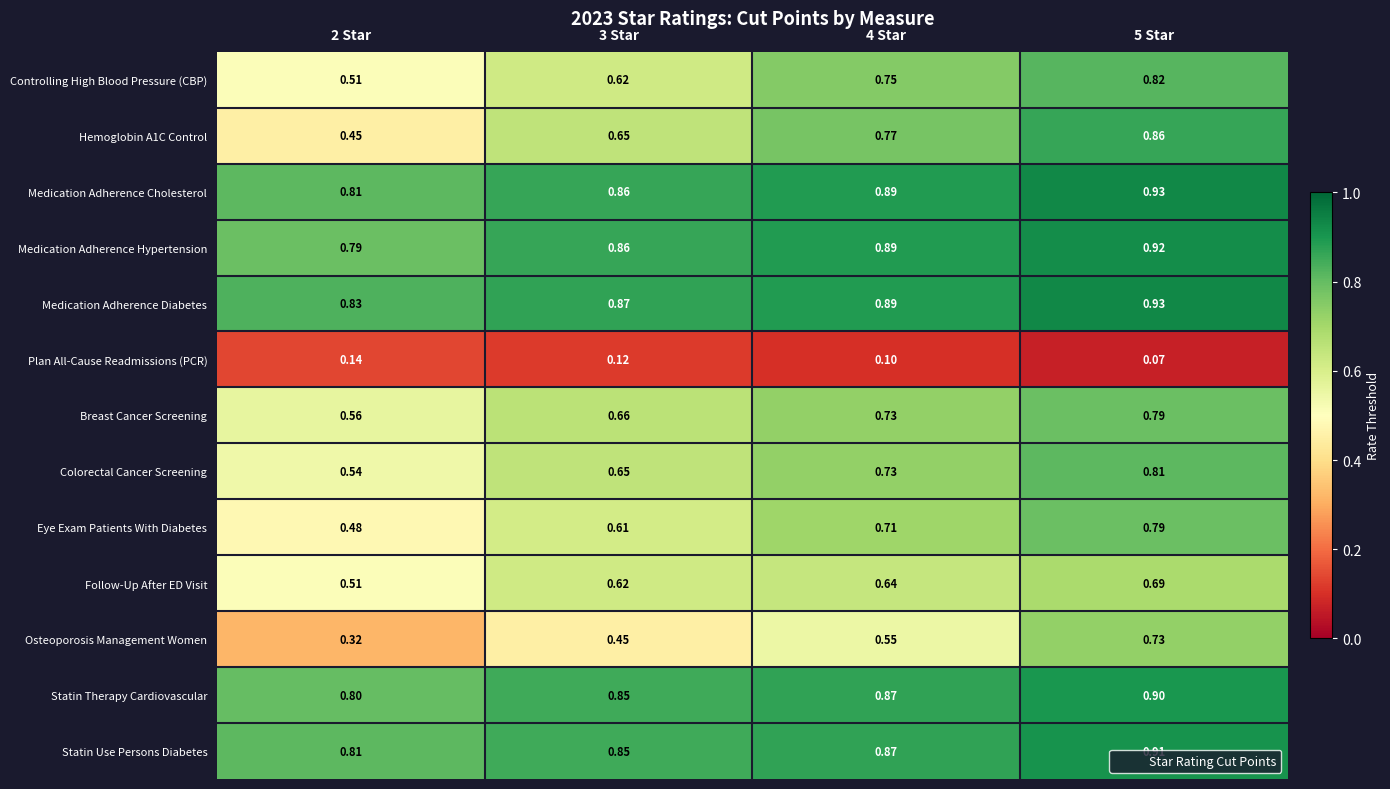

Which series has the largest total across all categories?

Medication Adherence Diabetes